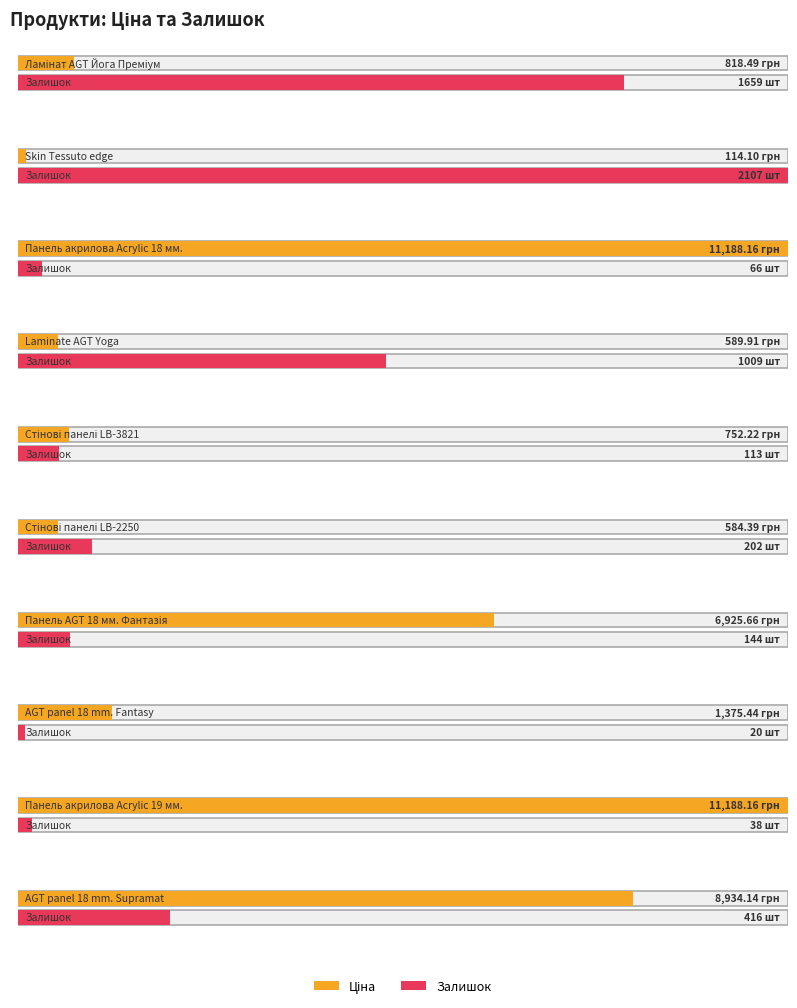

Rank the series by their average value, from highest to lowest.

Ціна, Залишок